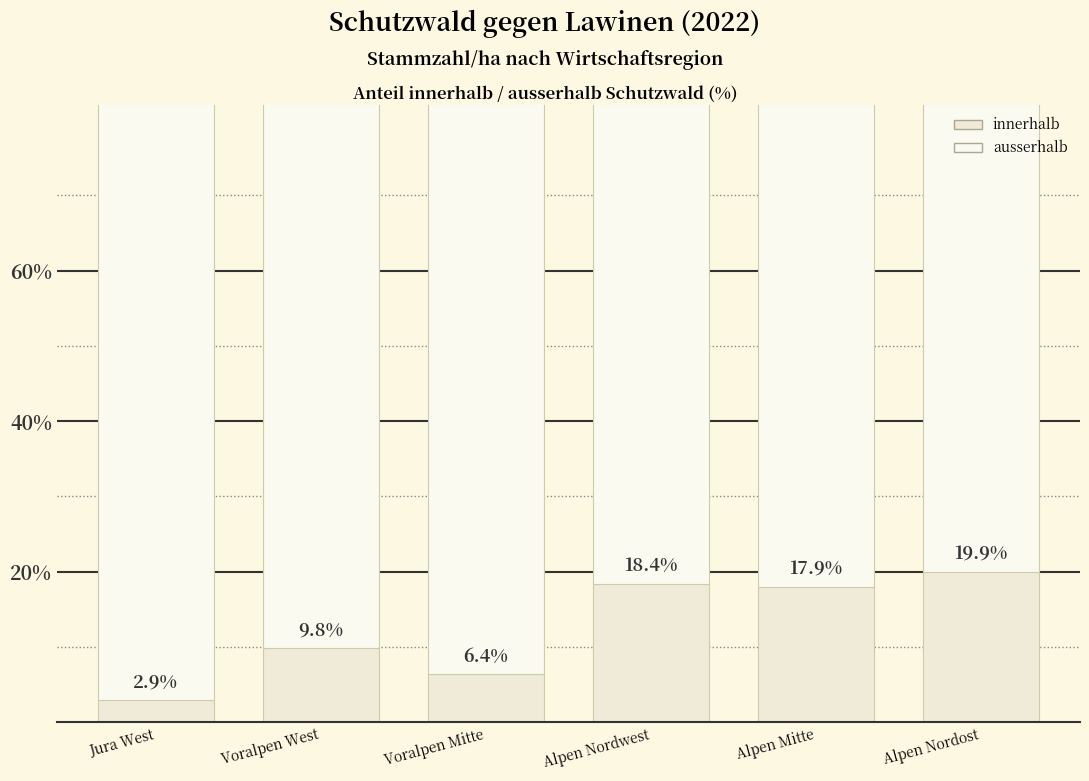

True or false: innerhalb has a value of 2.2 at Voralpen Mitte.

False